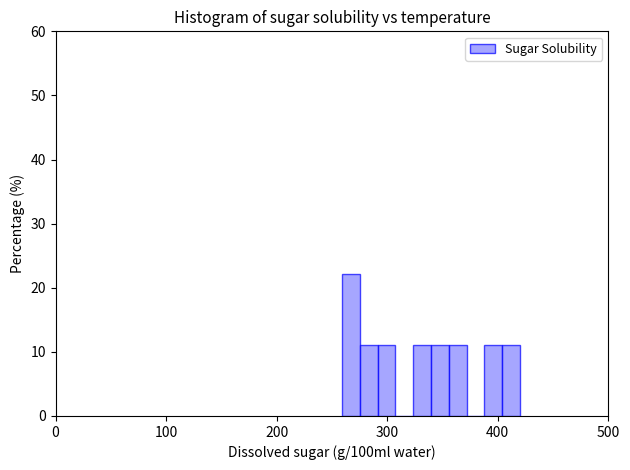

Around what value on the x-axis is the tallest bar? Give the approximate position of its centre, as read against the axis.

270